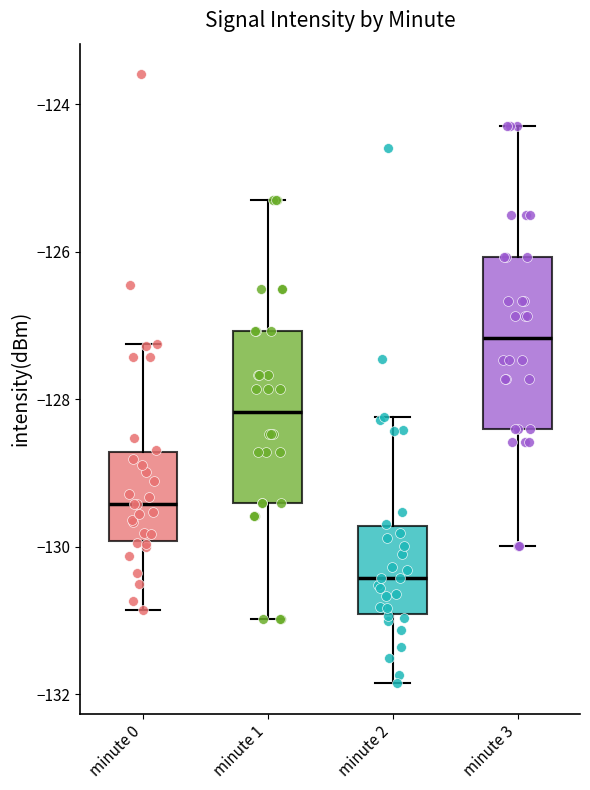

Reading left to right, transcribe this box plot: for each box, give where its median line is, the range the box spans, and where its two whiskers end, as read against the y-axis. The values are not printed on the chart, so give them approximately, as read against the axis.

minute 0: median -129.4, box -130.0 to -128.8, whiskers -130.8 to -127.2
minute 1: median -128.2, box -129.4 to -127.0, whiskers -131.0 to -125.2
minute 2: median -130.4, box -131.0 to -129.8, whiskers -131.8 to -128.2
minute 3: median -127.2, box -128.4 to -126.0, whiskers -130.0 to -124.2